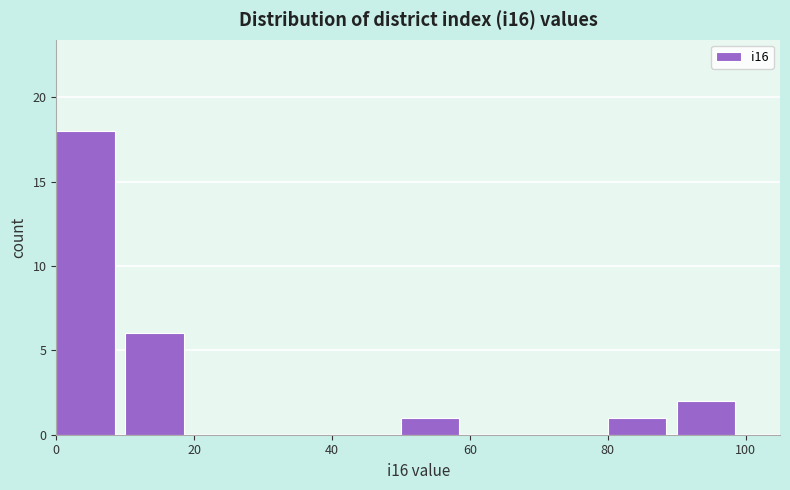

Over which range of the x-axis is the bar tallest?

0 to 10